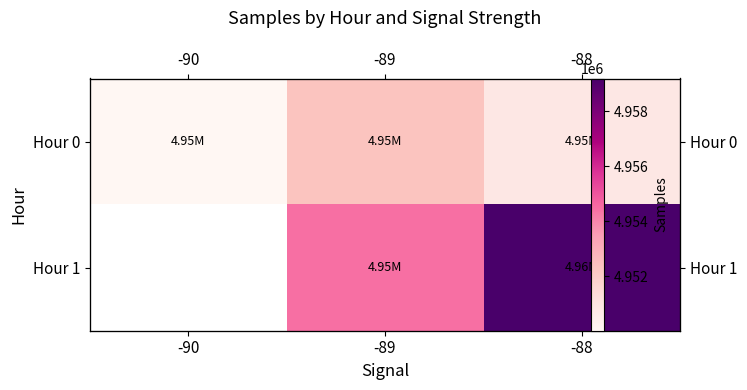

Between -89 and -88, which series saw the biggest shift?

Hour 1